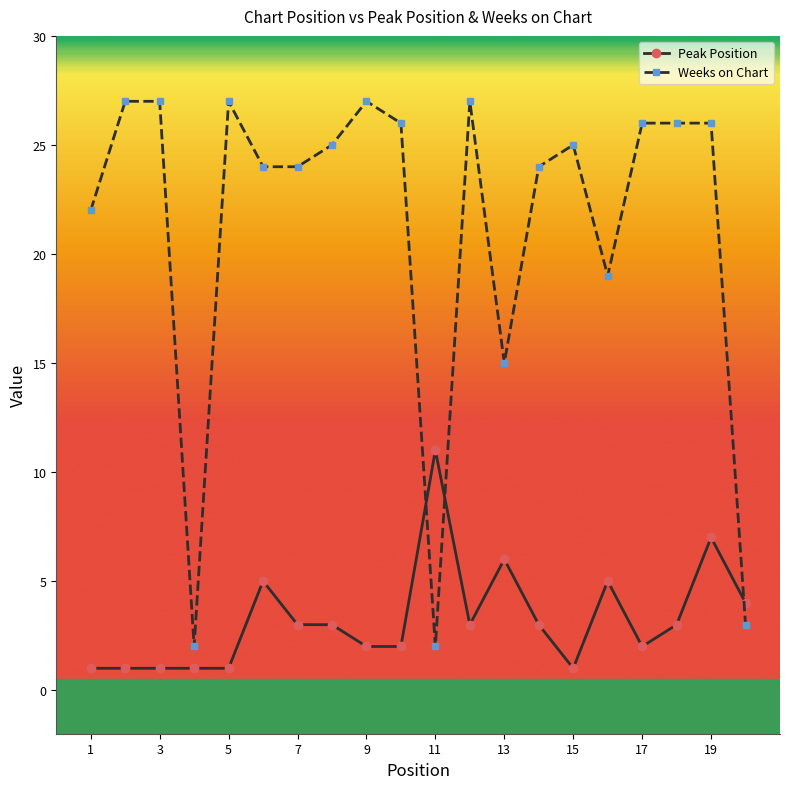

What is the highest value of the Weeks on Chart series?

27